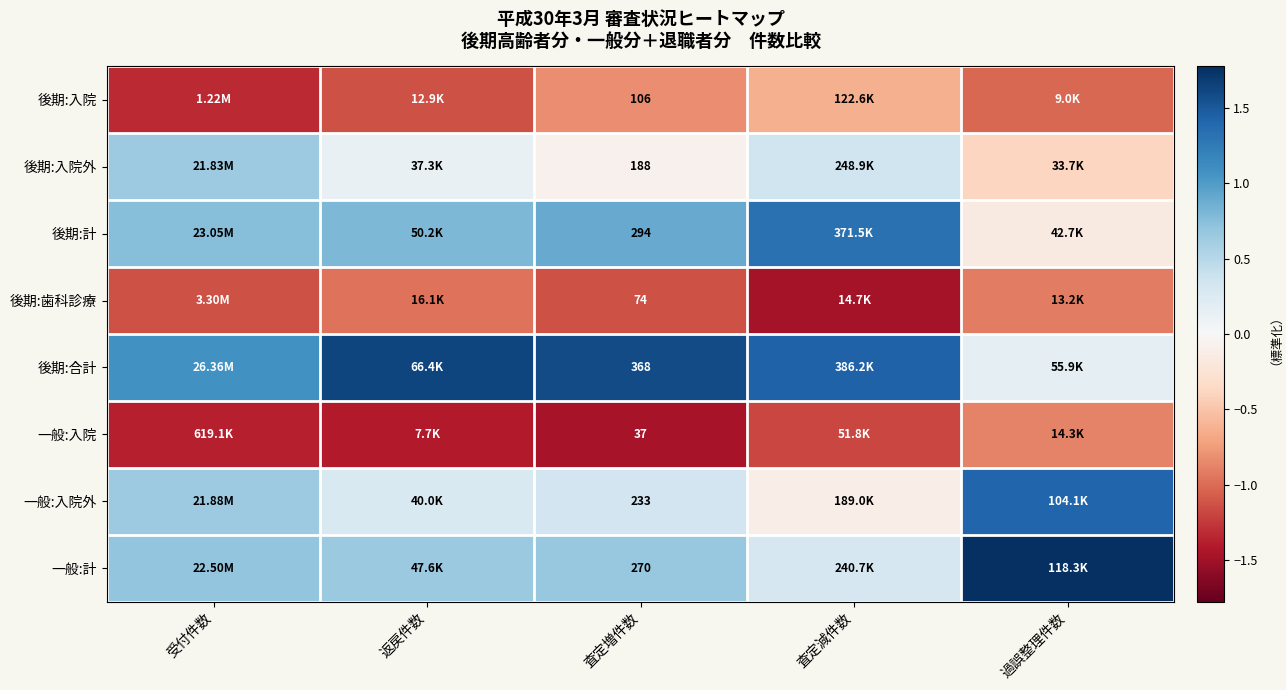

At which label is 一般:入院外 closest to 0?

査定減件数